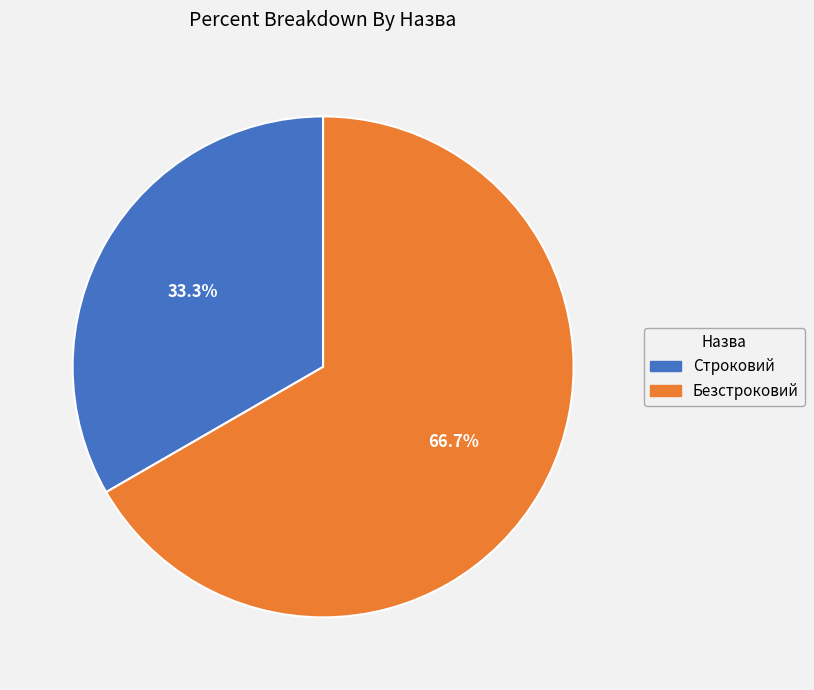

Which category has the smallest portion of the pie?

Строковий